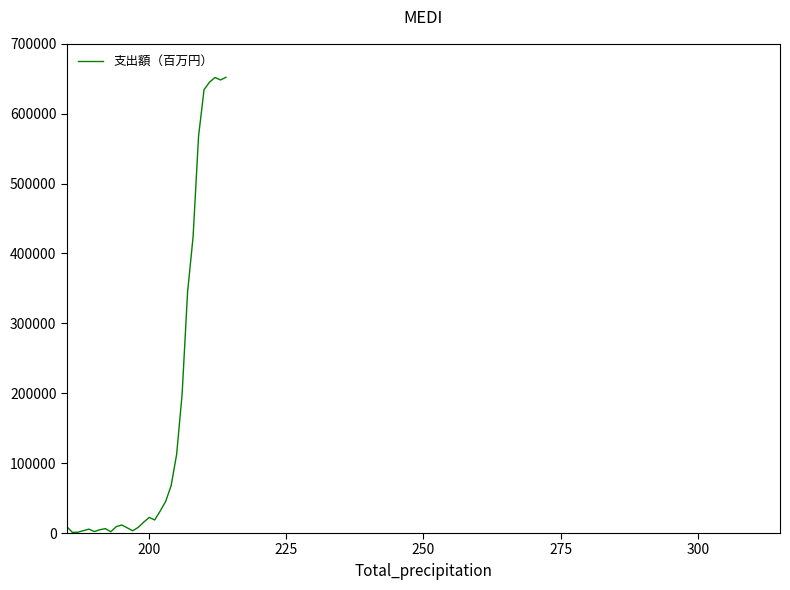

What is the maximum value shown in the chart?

652100